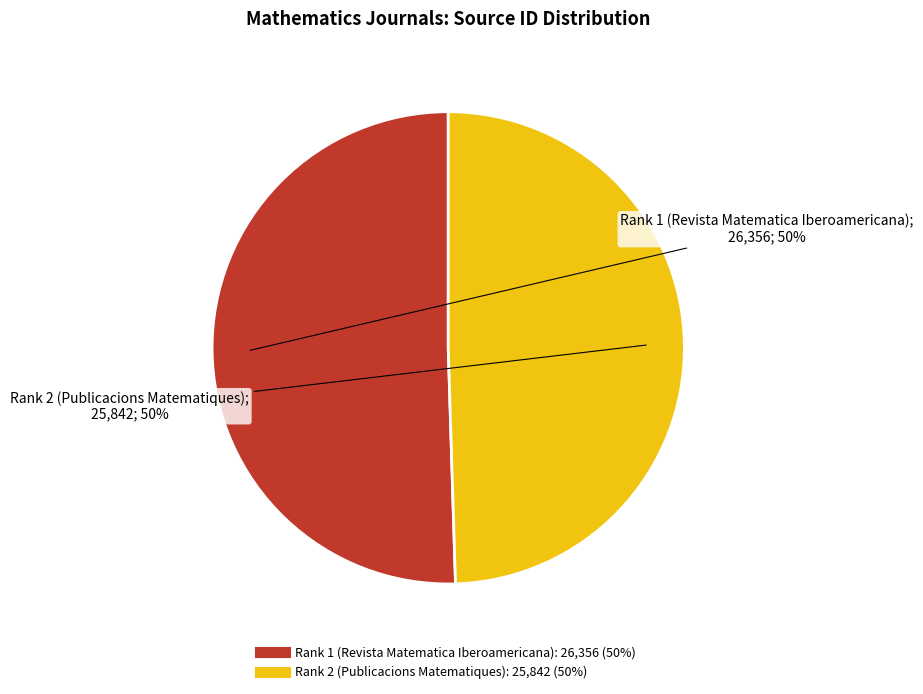

To the nearest percent, what is the average slice percentage?

50%